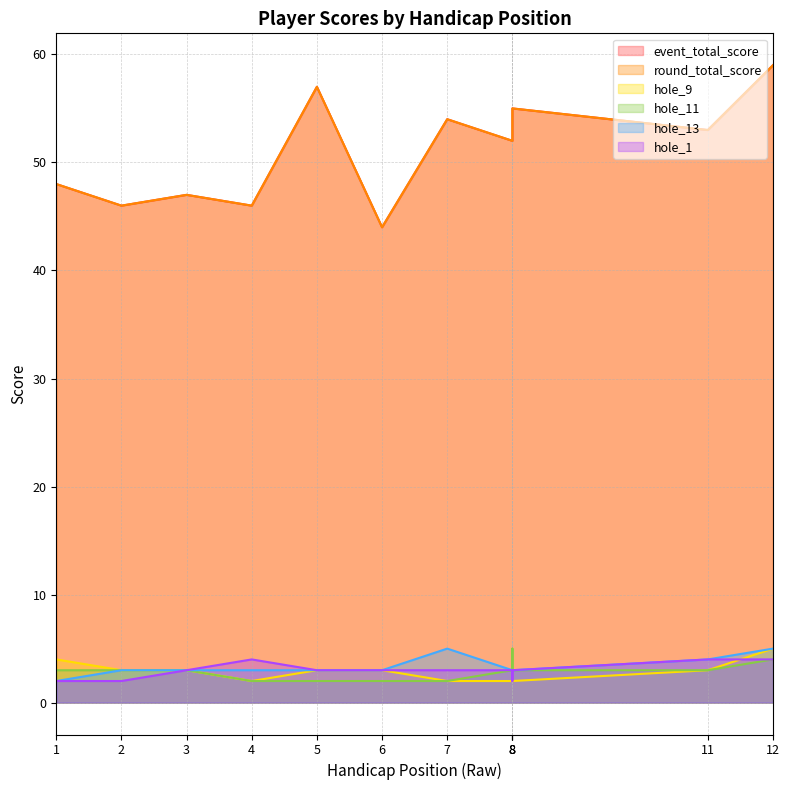

Between 2 and 4, which series saw the biggest shift?

hole_1